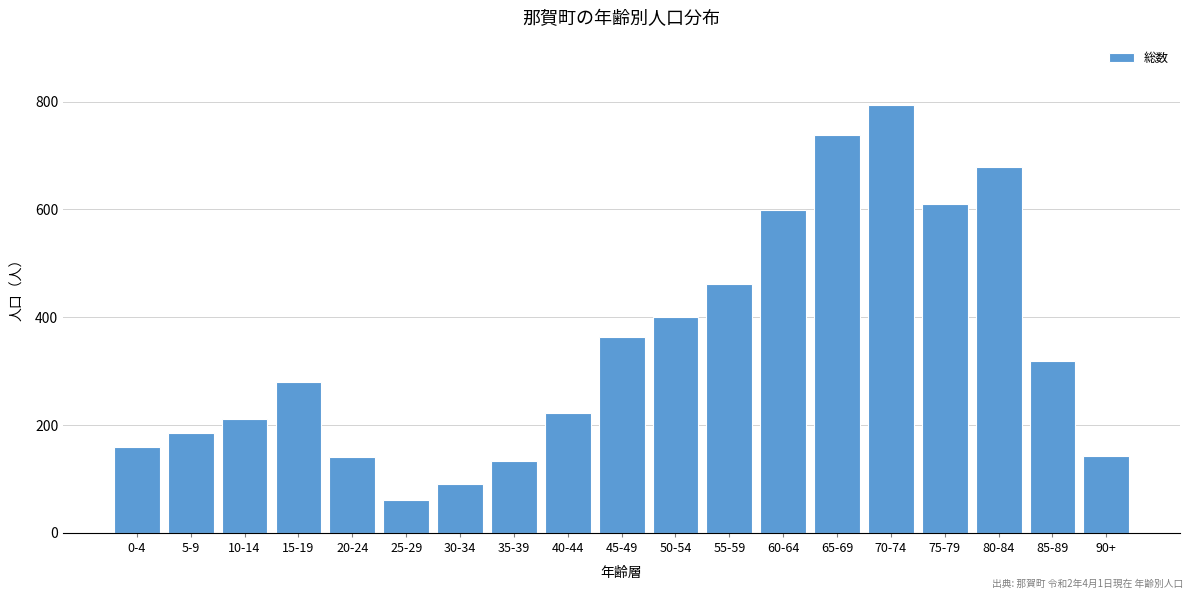

What is the greatest value displayed?

794